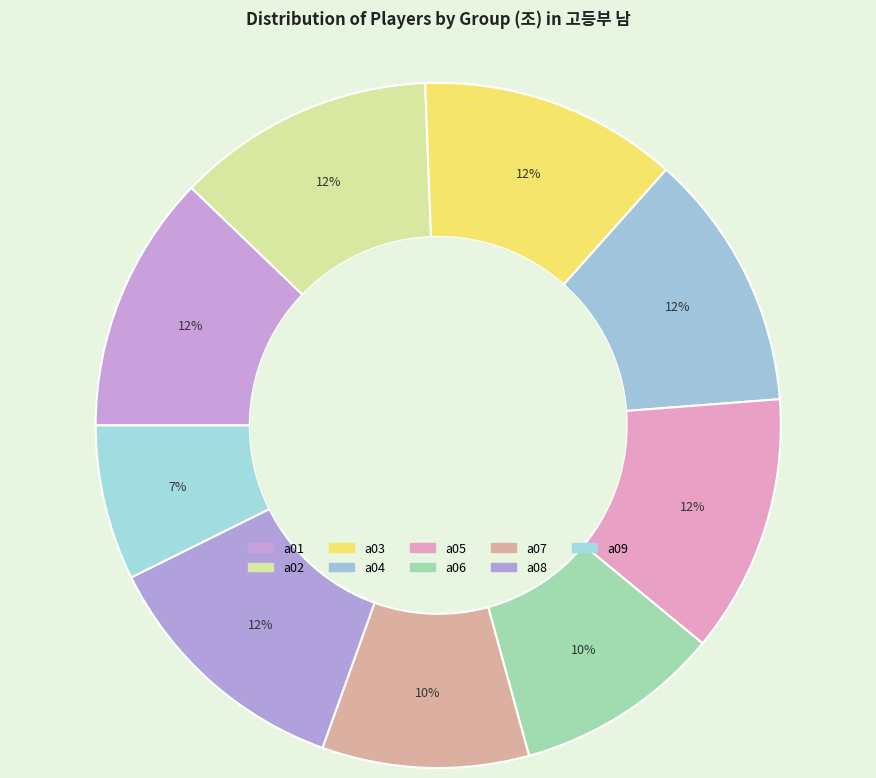

Between a09 and a02, which is larger?

a02